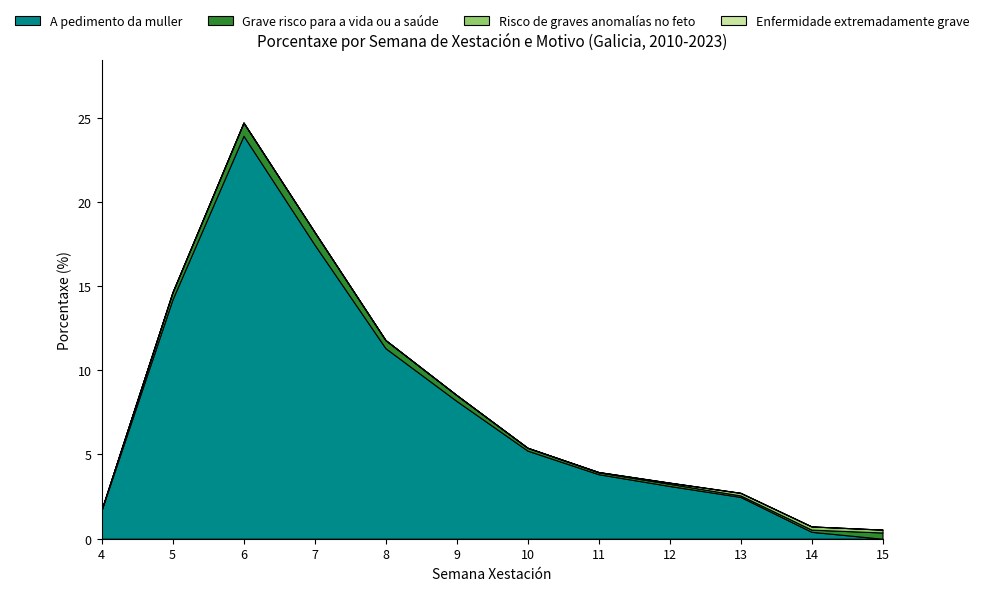

Reading left to right, extract all data points from this chart.

A pedimento da muller: 1.7	14.2	23.9	17.5	11.3	8.2	5.2	3.8	3.1	2.5	0.4	0.0
Grave risco para a vida ou a saúde: 0.0	0.4	0.8	0.8	0.5	0.3	0.2	0.1	0.1	0.1	0.1	0.4
Risco de graves anomalías no feto: 0.0	0.0	0.0	0.0	0.0	0.0	0.0	0.0	0.1	0.1	0.2	0.2
Enfermidade extremadamente grave: 0.0	0.0	0.0	0.0	0.0	0.0	0.0	0.0	0.0	0.0	0.0	0.0